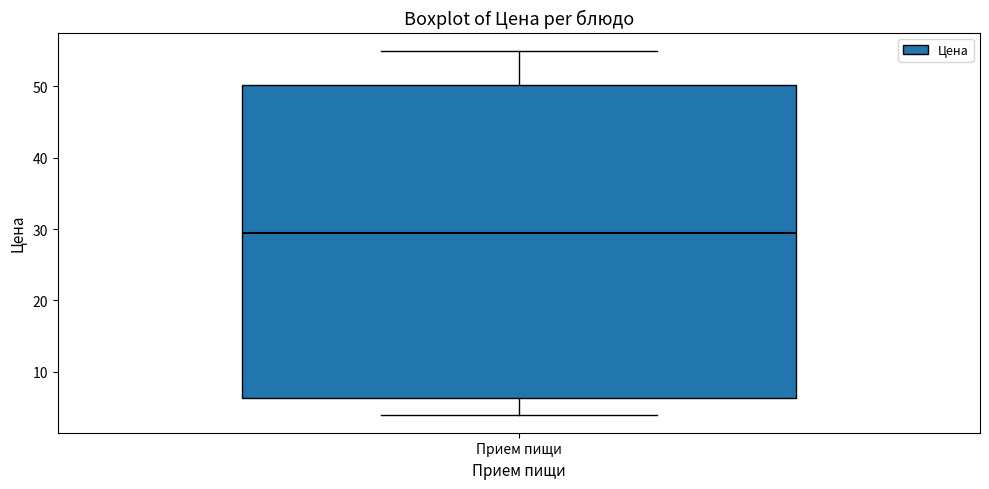

Where is the upper edge of the box for Прием пищи on the y-axis? The values are not printed on the chart, so give them approximately, as read against the axis.

50